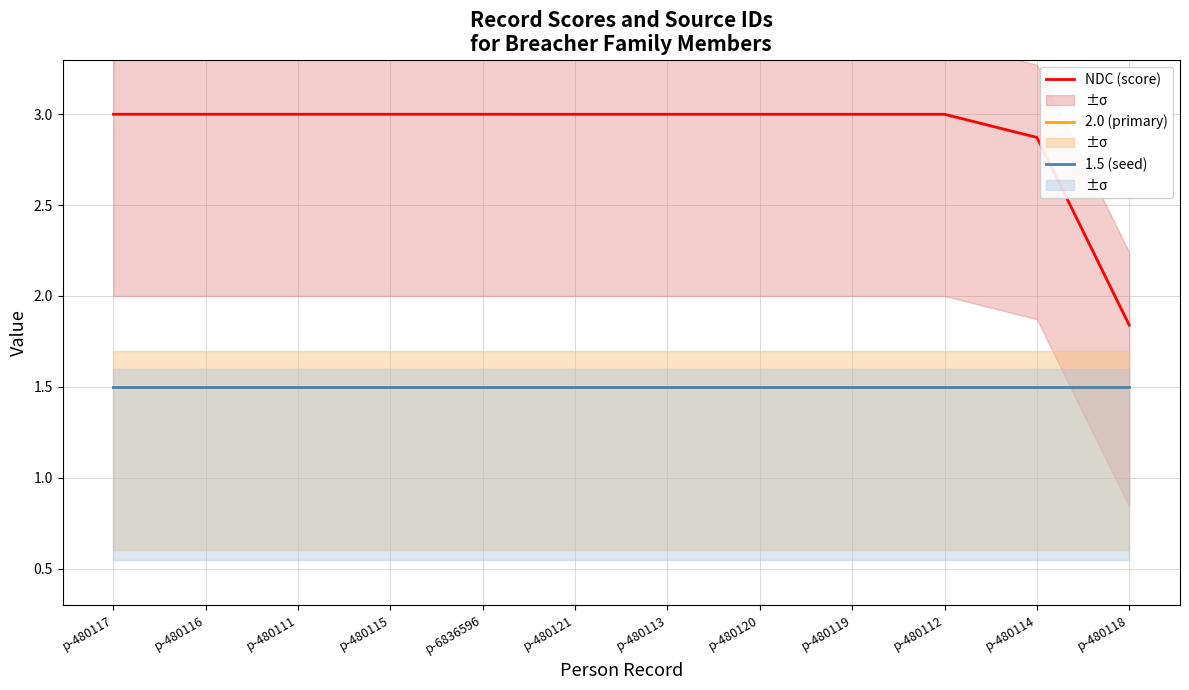

Reading left to right, extract all data points from this chart.

NDC (score): p-480117=3.0	p-480116=3.0	p-480111=3.0	p-480115=3.0	p-6836596=3.0	p-480121=3.0	p-480113=3.0	p-480120=3.0	p-480119=3.0	p-480112=3.0	p-480114=2.9	p-480118=1.8
2.0 (primary): p-480117=1.5	p-480116=1.5	p-480111=1.5	p-480115=1.5	p-6836596=1.5	p-480121=1.5	p-480113=1.5	p-480120=1.5	p-480119=1.5	p-480112=1.5	p-480114=1.5	p-480118=1.5
1.5 (seed): p-480117=1.5	p-480116=1.5	p-480111=1.5	p-480115=1.5	p-6836596=1.5	p-480121=1.5	p-480113=1.5	p-480120=1.5	p-480119=1.5	p-480112=1.5	p-480114=1.5	p-480118=1.5